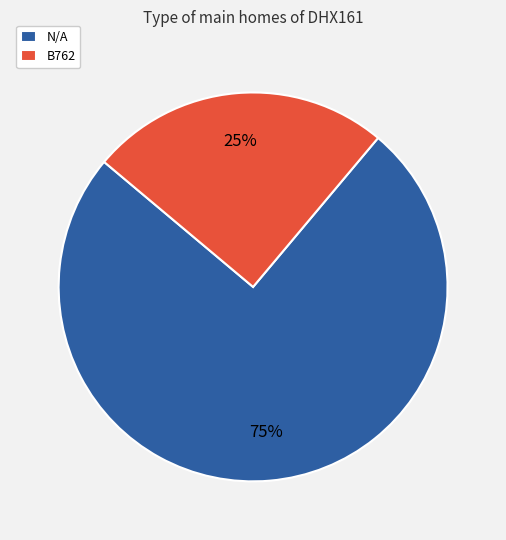

Is N/A the majority of the pie?

Yes